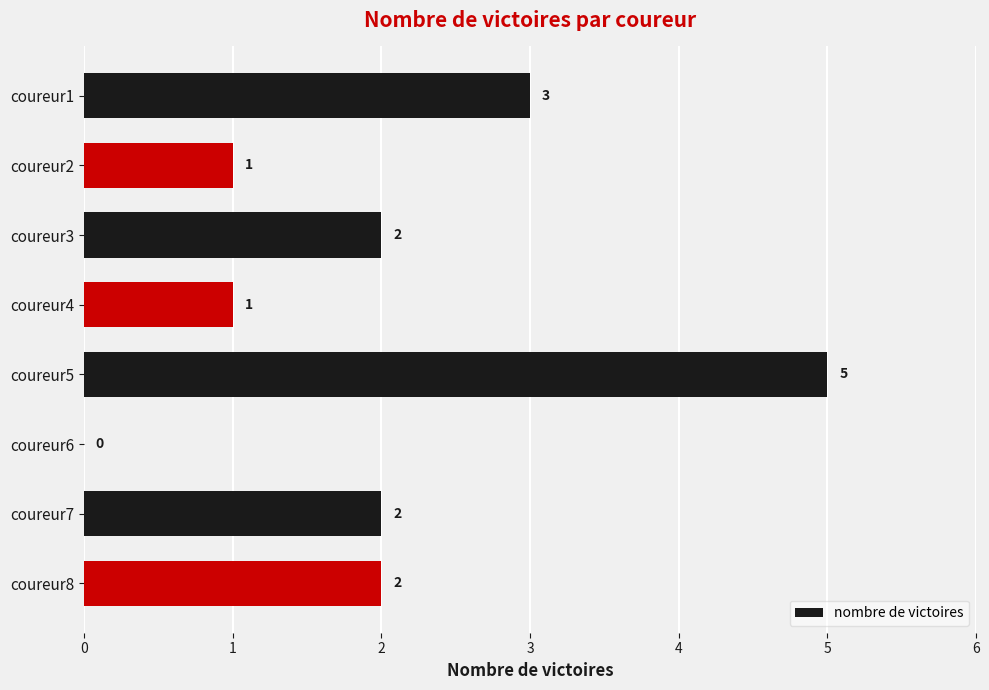

How many values are between 1 and 3?

6